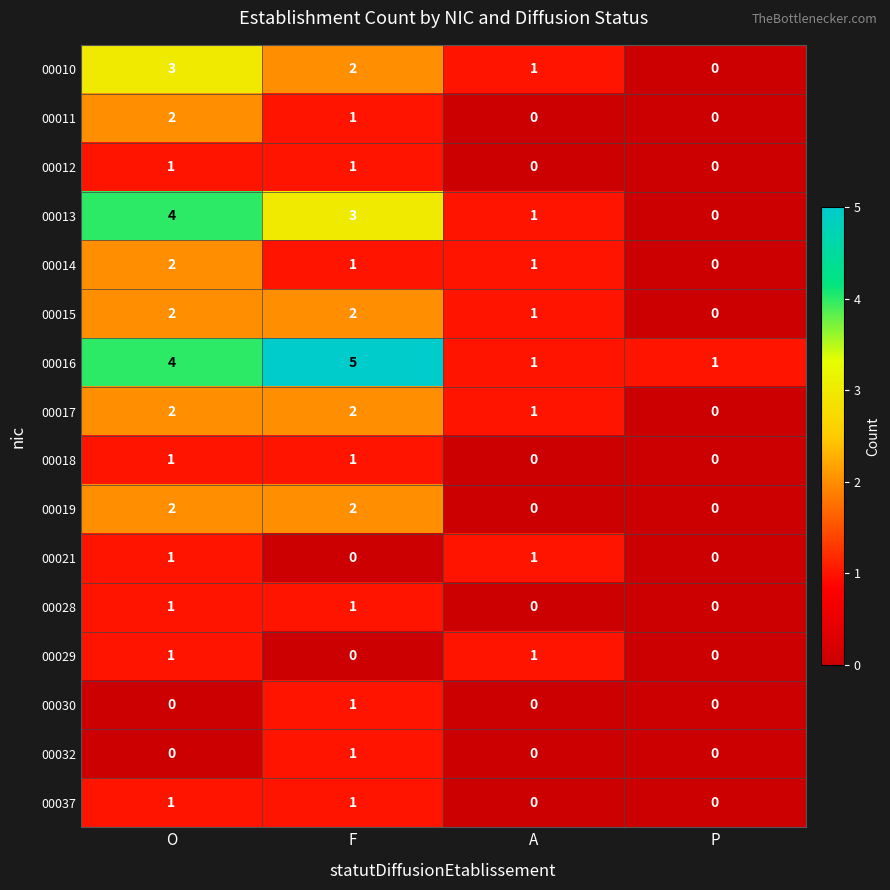

Is the value of 00015 at P greater than the value of 00016 at A?

No